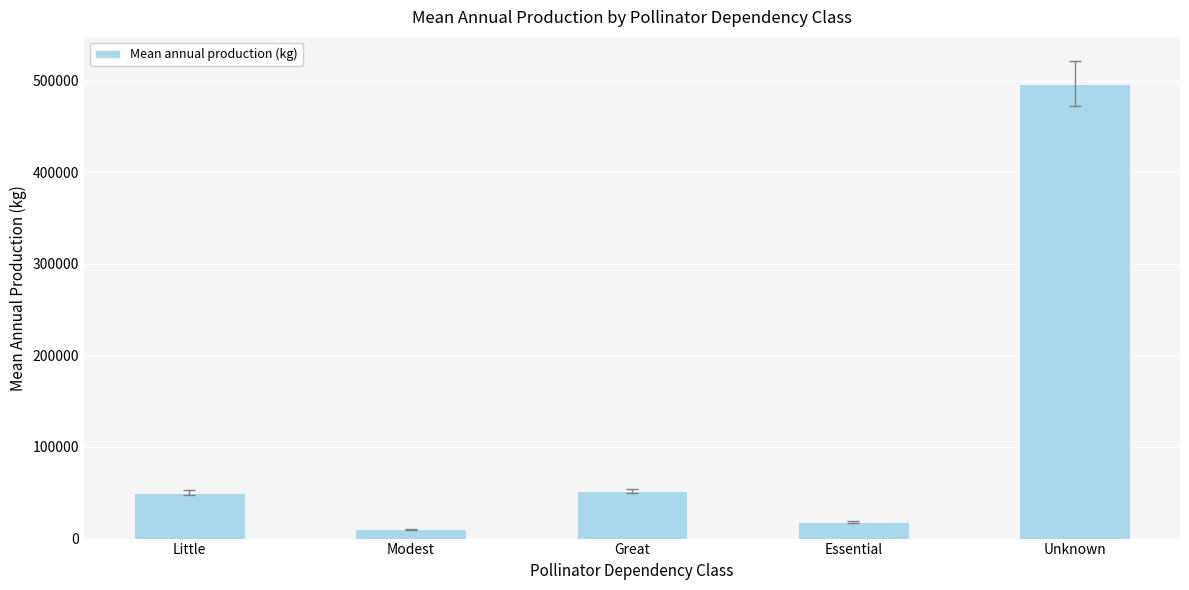

What is the smallest value displayed?

10267.1